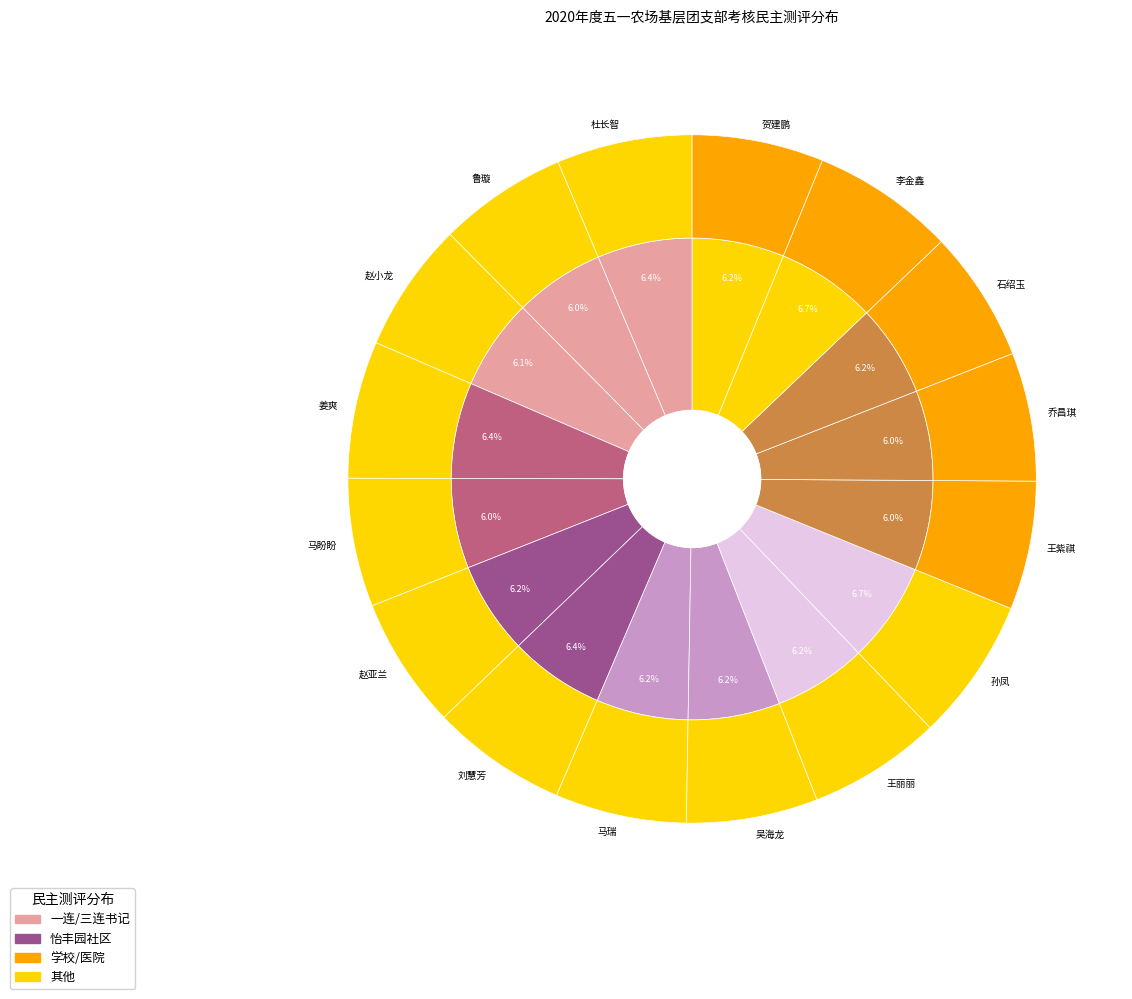

How many segments does this pie chart have?

16